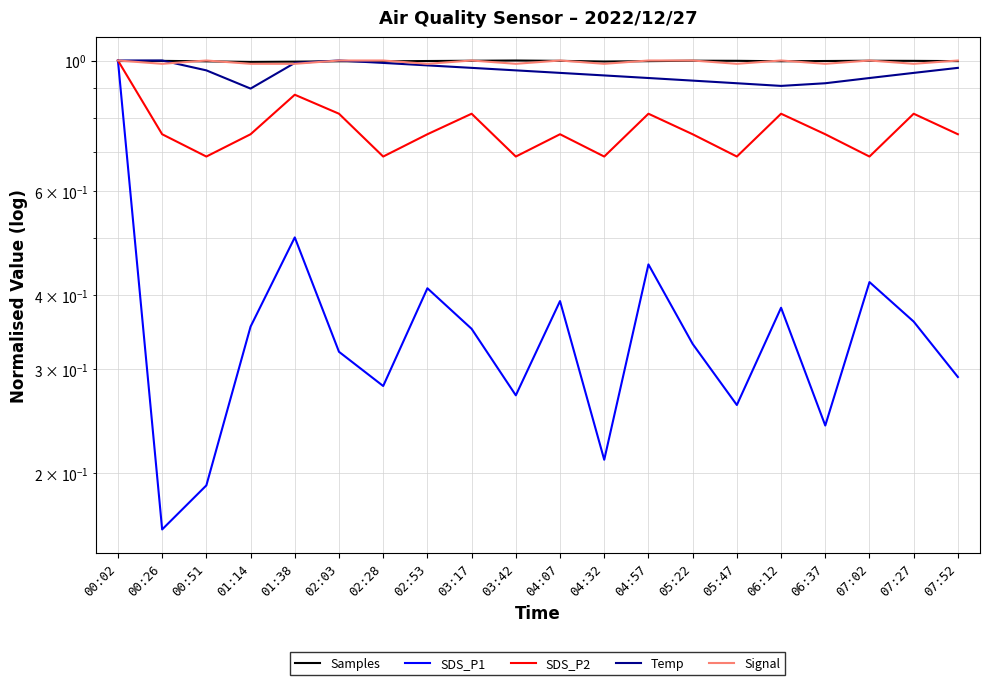

What is the difference between the maximum and minimum values in the Temp series?

0.1